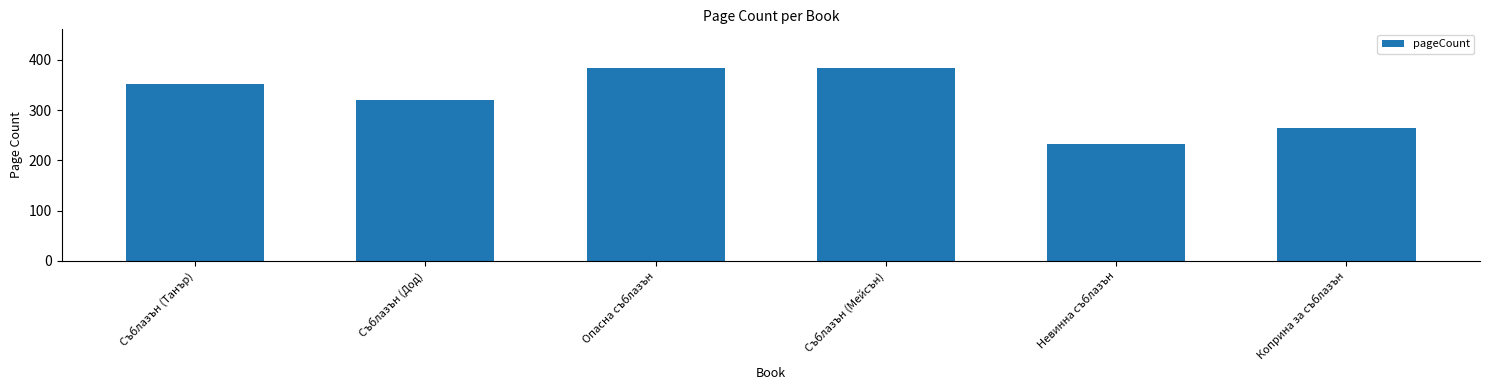

What is the change in value from Опасна съблазън to Коприна за съблазън?

-120